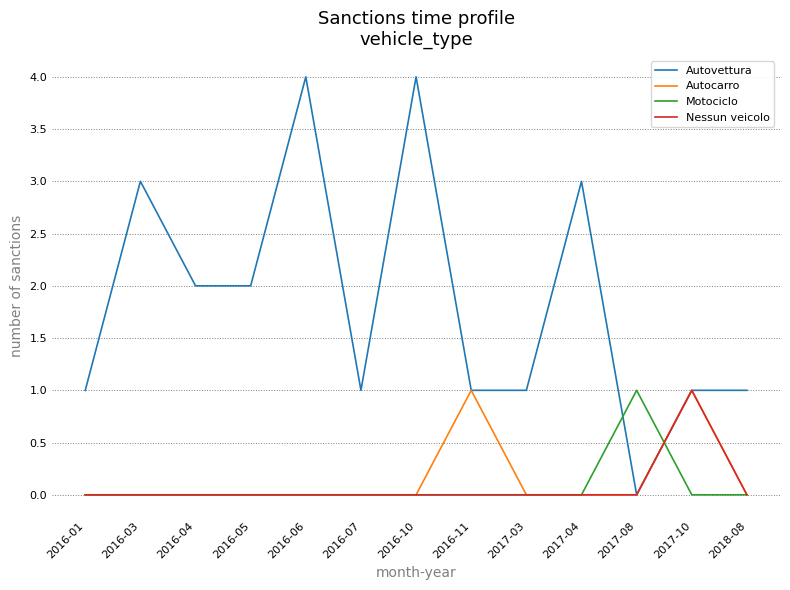

What is the greatest value displayed?

4